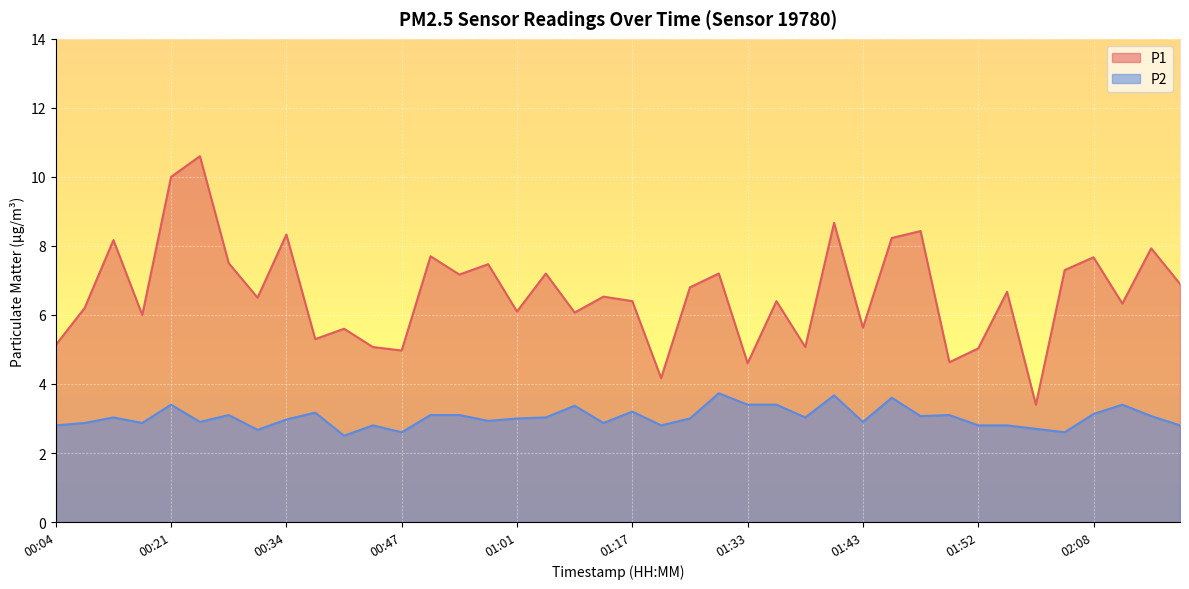

True or false: P2 and P1 cross at least once.

False